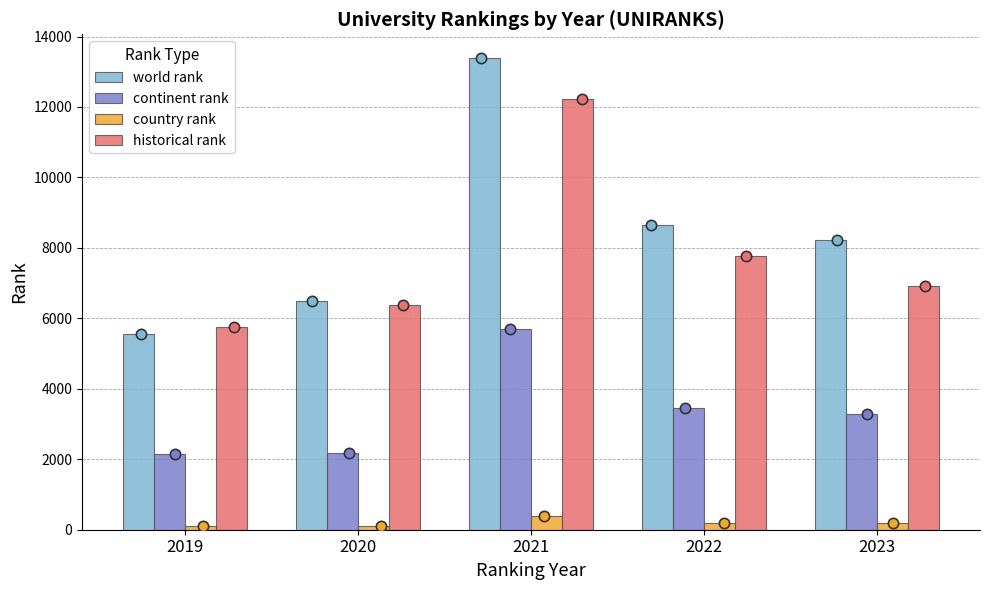

Is the value of country rank at 2022 greater than the value of world rank at 2022?

No